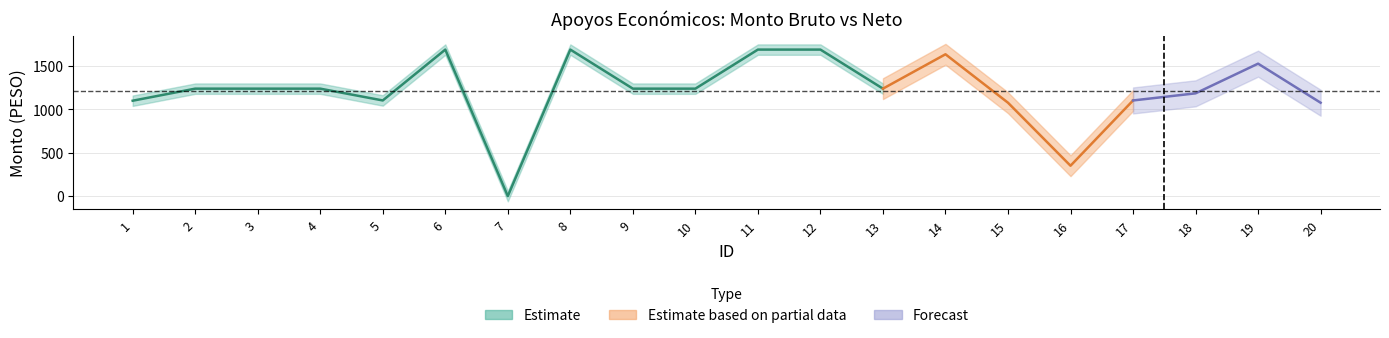

Reading left to right, list all the values displayed in this chart.

Monto bruto: 1=1099	2=1238	3=1238	4=1238	5=1102	6=1688	7=0	8=1688	9=1238	10=1238	11=1688	12=1688	13=1238	14=1634	15=1076	16=350	17=1102	18=1184	19=1526	20=1076
Monto neto: 1=1099	2=1238	3=1238	4=1238	5=1102	6=1688	7=0	8=1688	9=1238	10=1238	11=1688	12=1688	13=1238	14=1634	15=1076	16=350	17=1102	18=1184	19=1526	20=1076